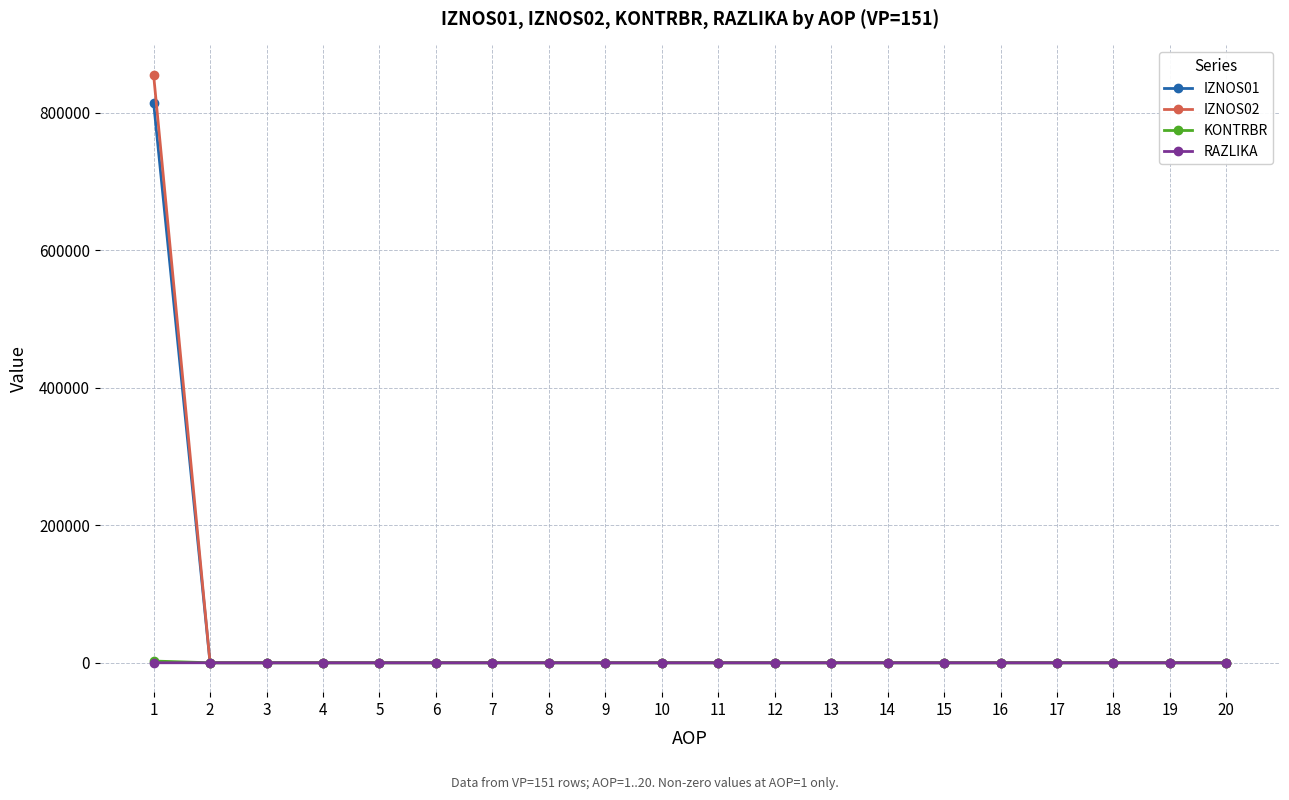

The value of IZNOS01 at 14 is 0.0. True or false?

True